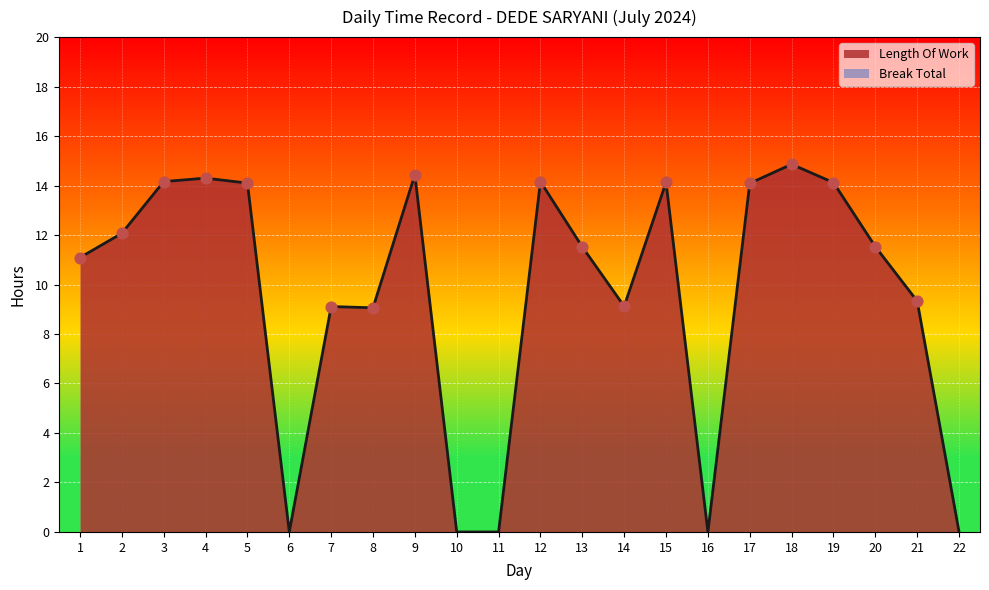

Between 5 and 13, which is larger?

5